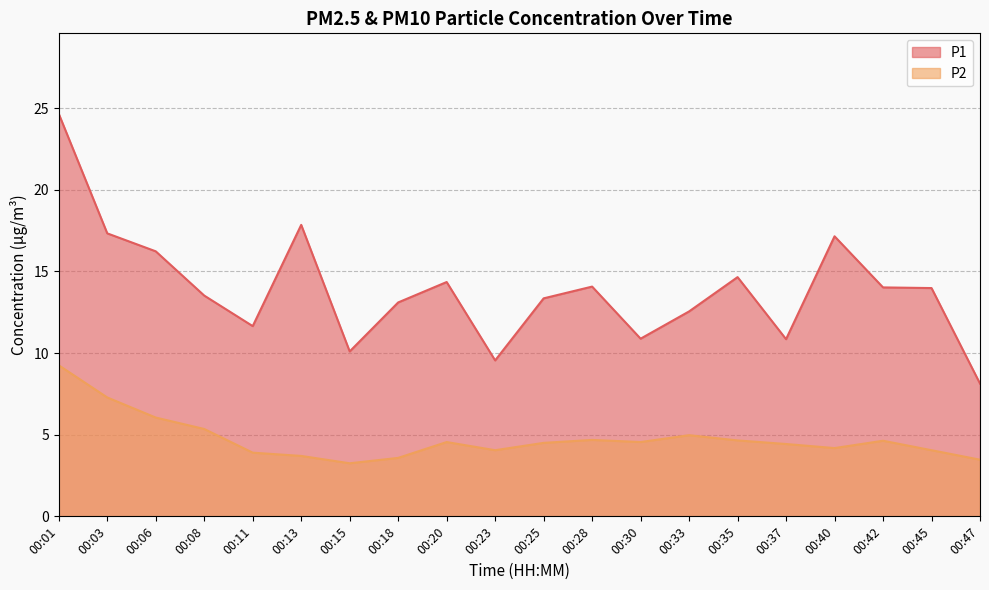

At which label is P2 closest to 6?

00:06